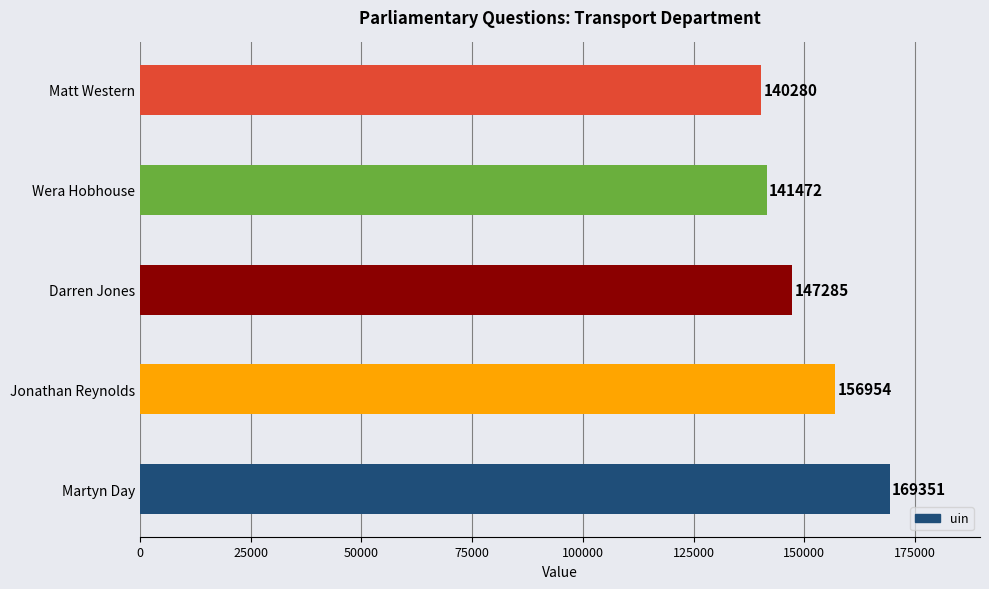

What is the minimum value shown in the chart?

140280